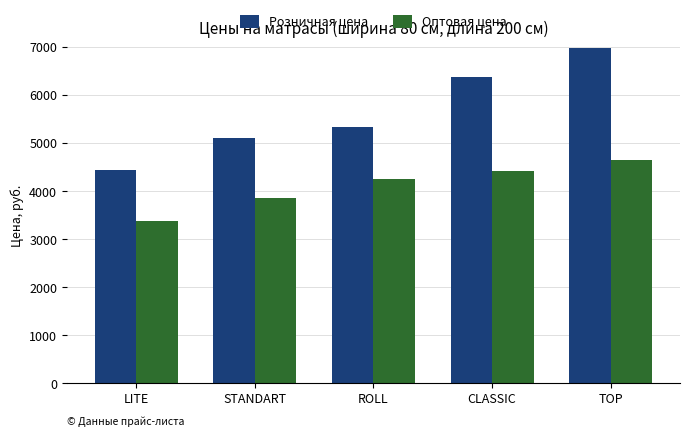

The value of Оптовая цена at STANDART is 5380.1. True or false?

False